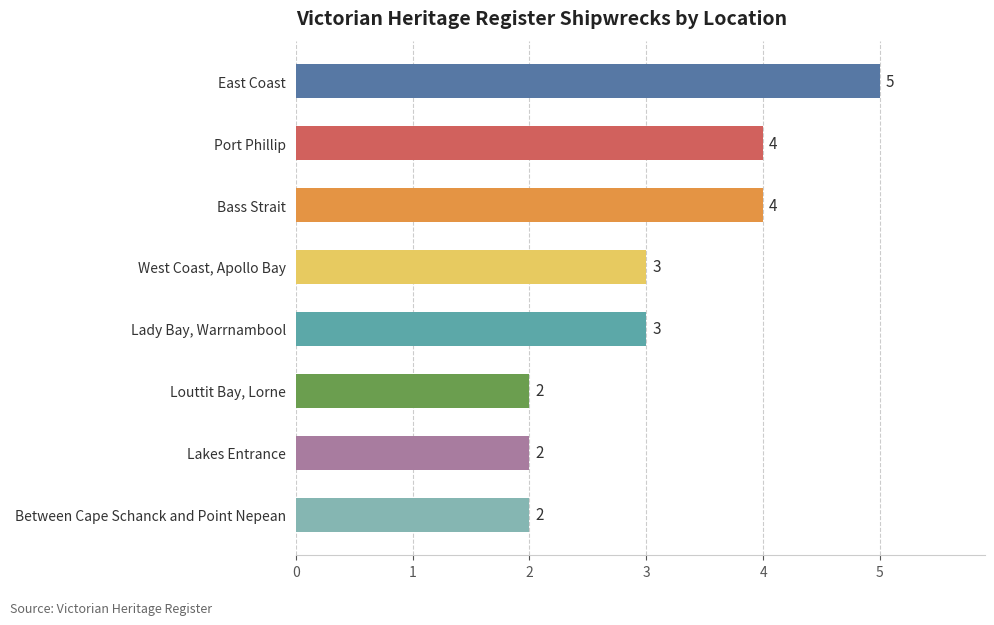

Reading bottom to top, what are all the values shown in this chart?

Between Cape Schanck and Point Nepean=2	Lakes Entrance=2	Louttit Bay, Lorne=2	Lady Bay, Warrnambool=3	West Coast, Apollo Bay=3	Bass Strait=4	Port Phillip=4	East Coast=5